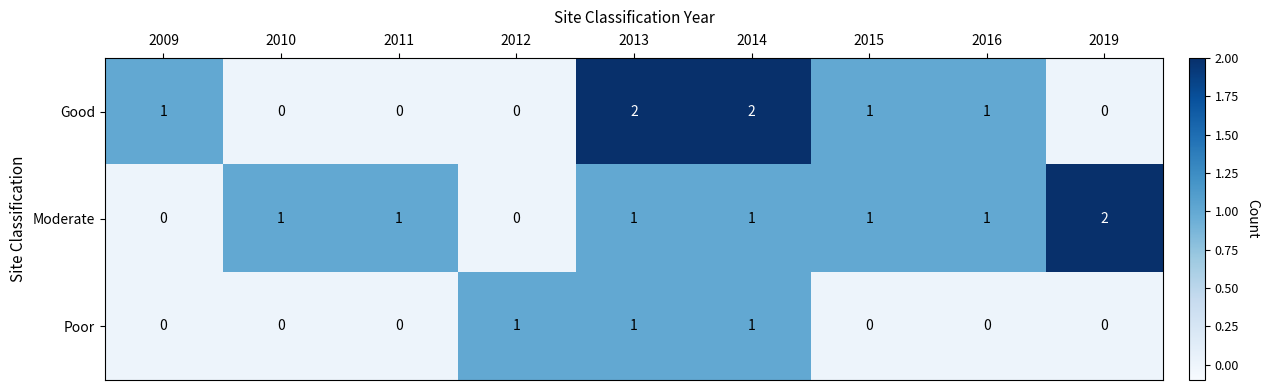

What is the spread (max minus min) of values at 2016?

1